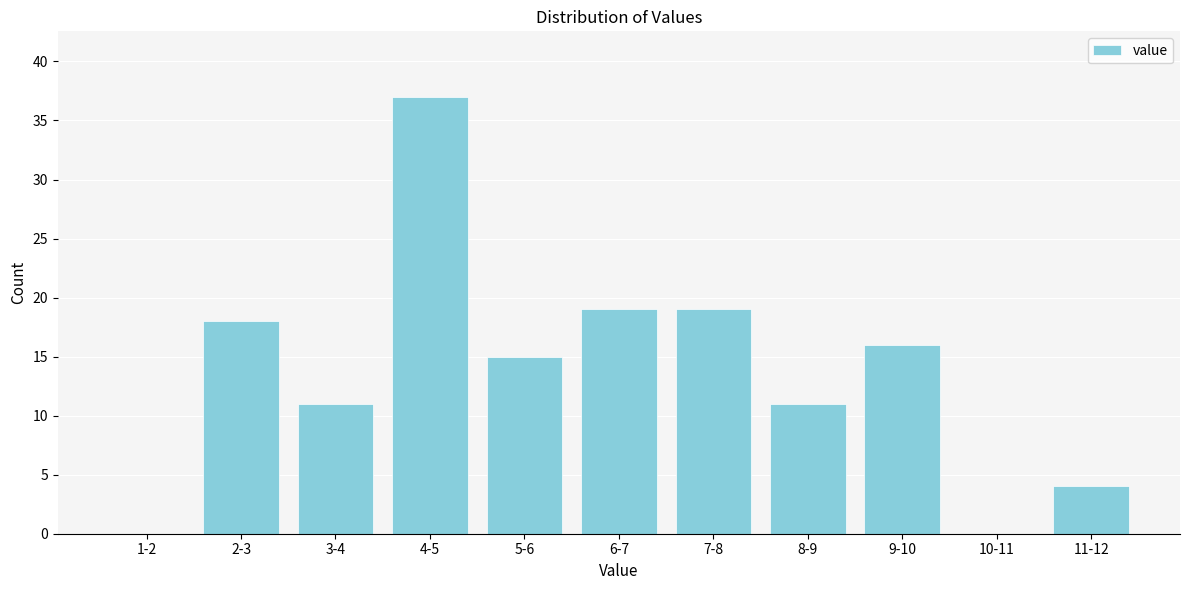

Reading right to left, what are all the values shown in this chart?

11-12=4	10-11=0	9-10=16	8-9=11	7-8=19	6-7=19	5-6=15	4-5=37	3-4=11	2-3=18	1-2=0